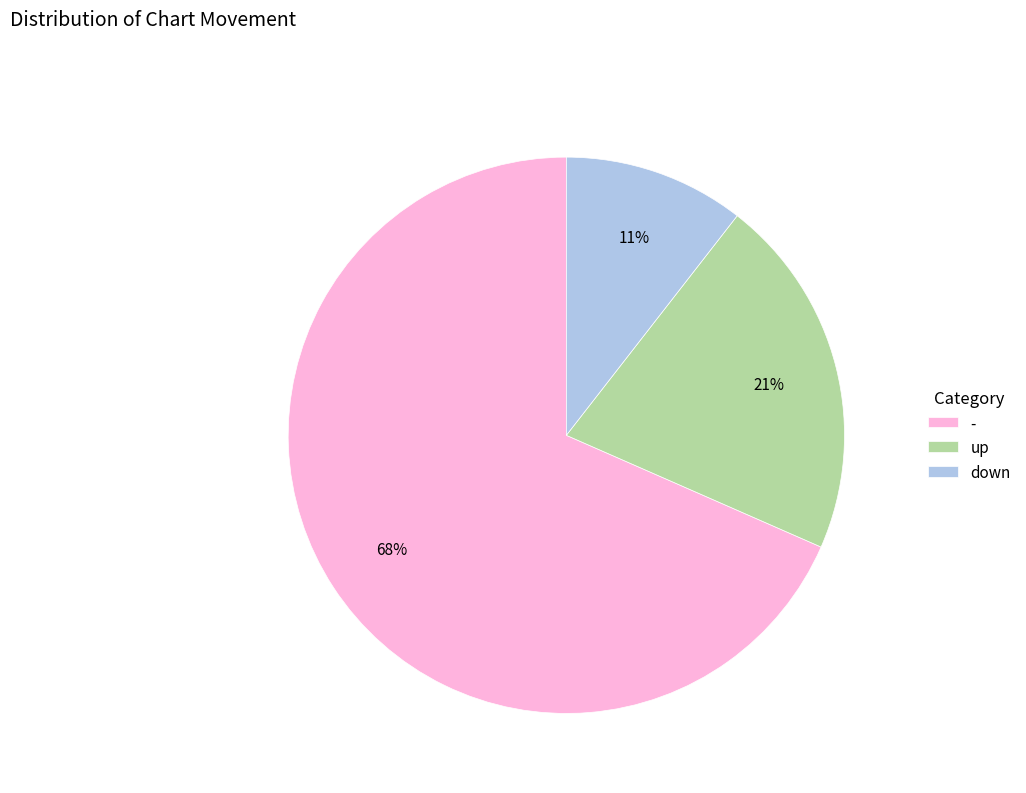

To the nearest percent, what is the average slice percentage?

33%